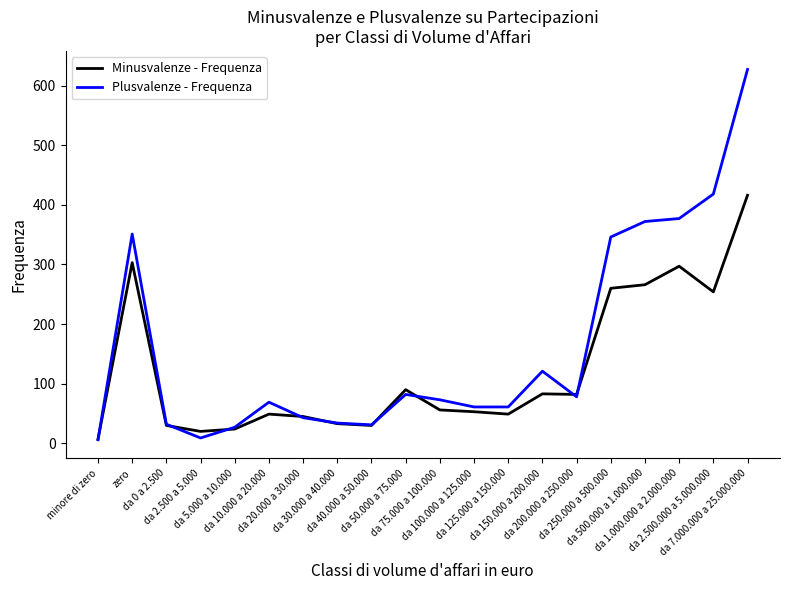

Rank the series at da 10.000 a 20.000 from highest to lowest value.

Plusvalenze - Frequenza, Minusvalenze - Frequenza